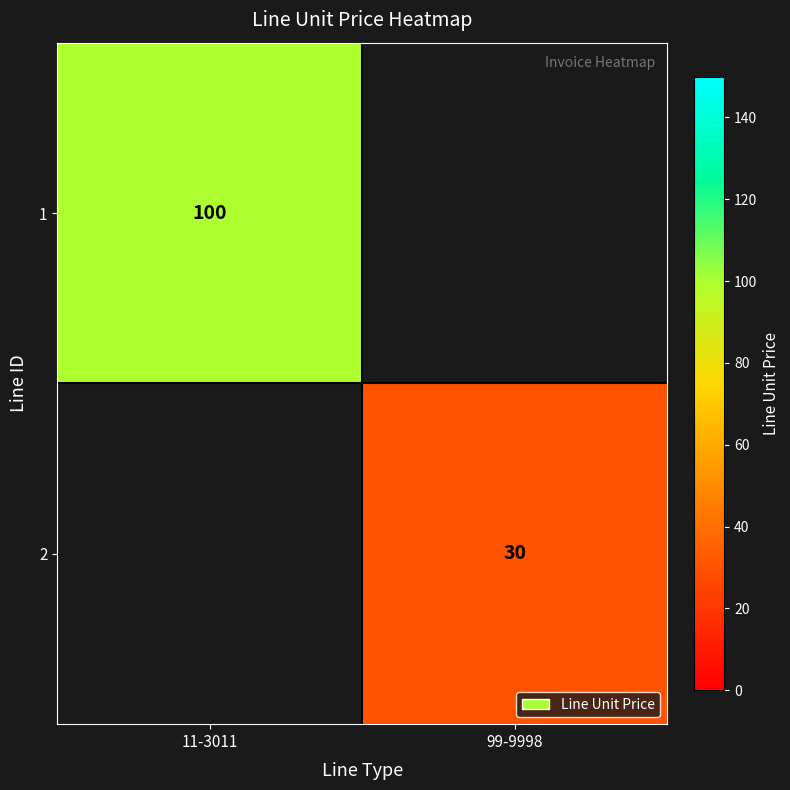

True or false: 1 has a value of 180 at 11-3011.

False